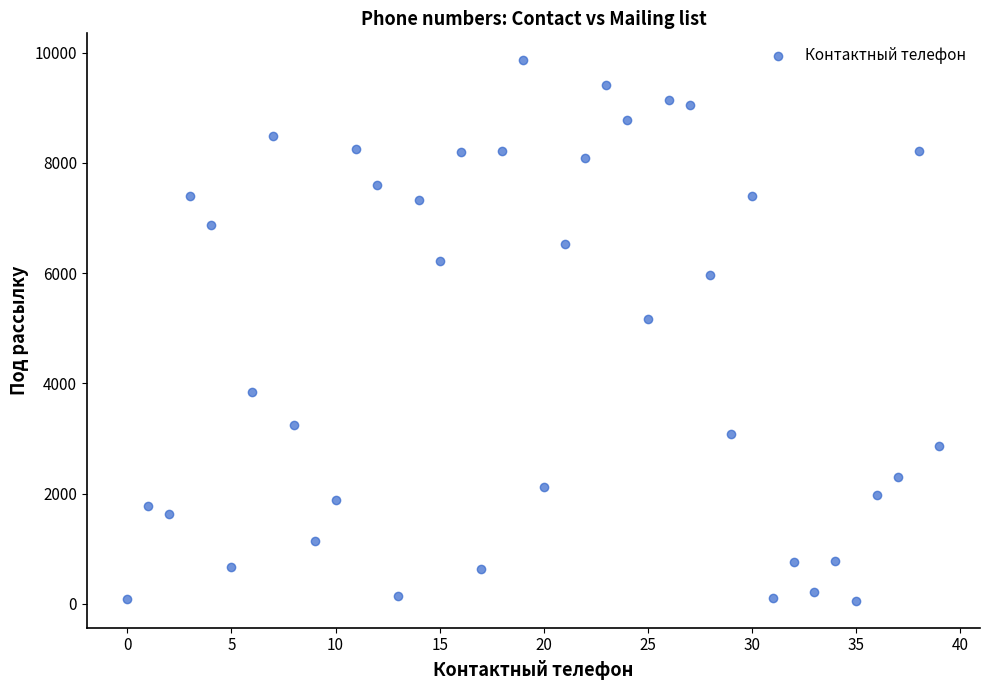

What Y value in the scatter plot is closest to 4957?

5168